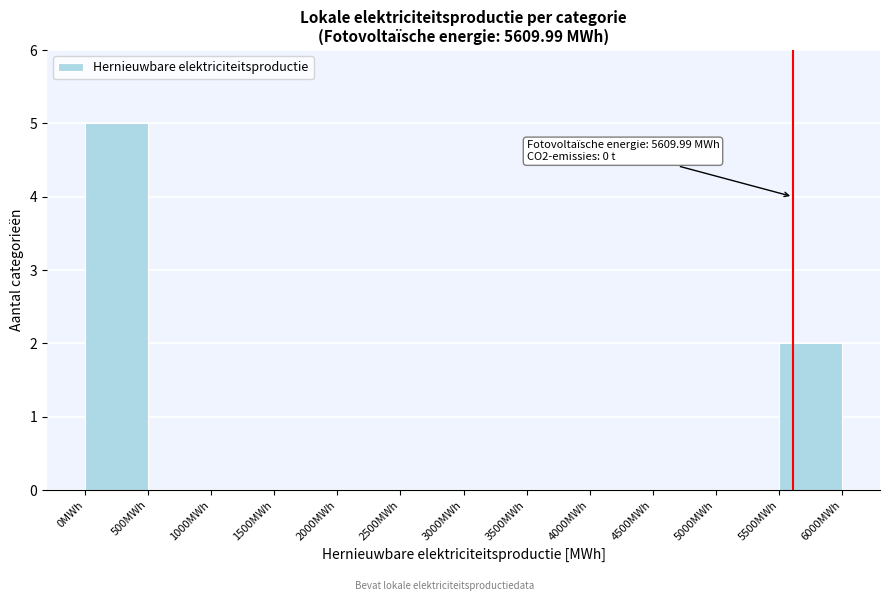

Over which range of the x-axis is the bar tallest?

0 to 500